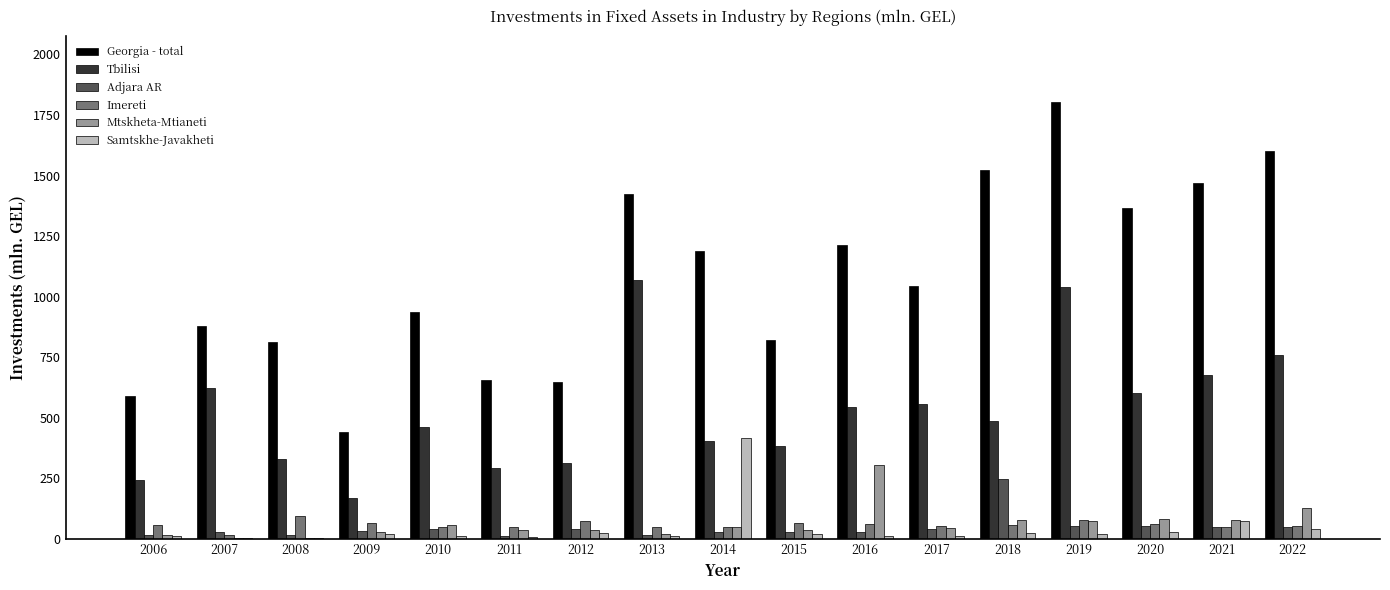

How many groups of bars are there?

17